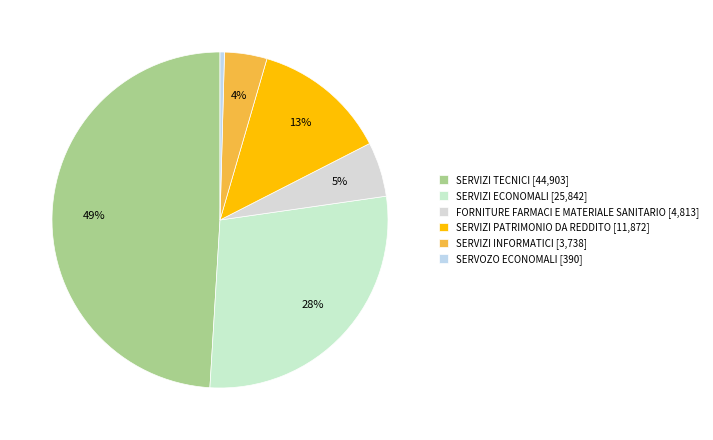

Is there a majority slice in this chart?

No